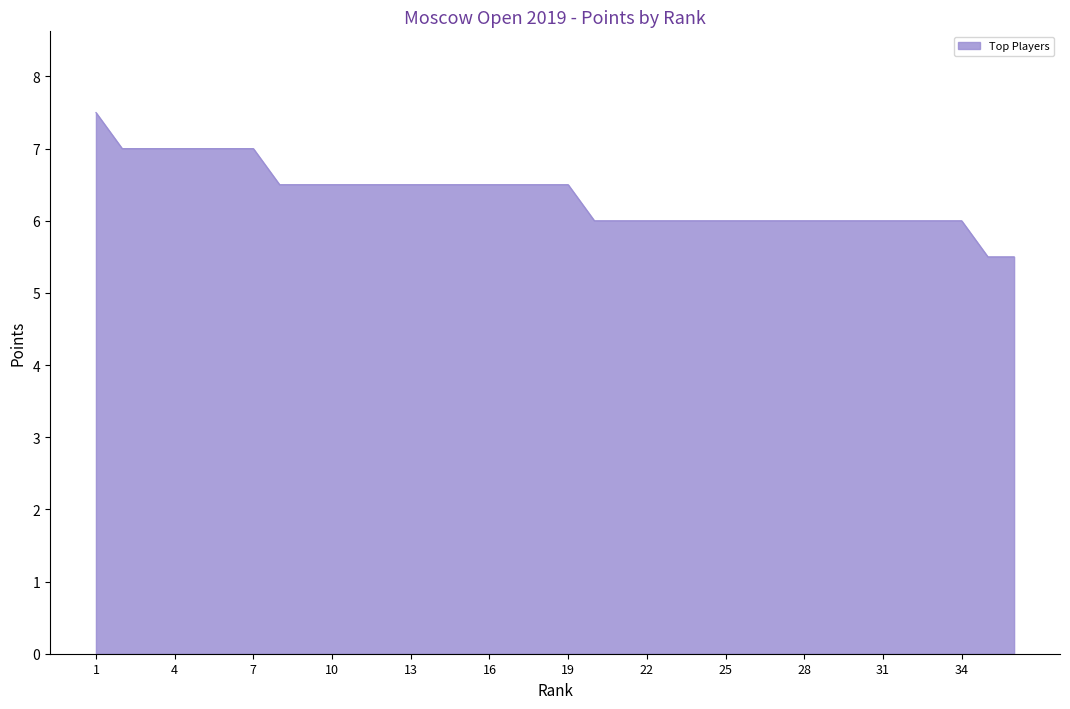

What is the minimum value shown in the chart?

5.5